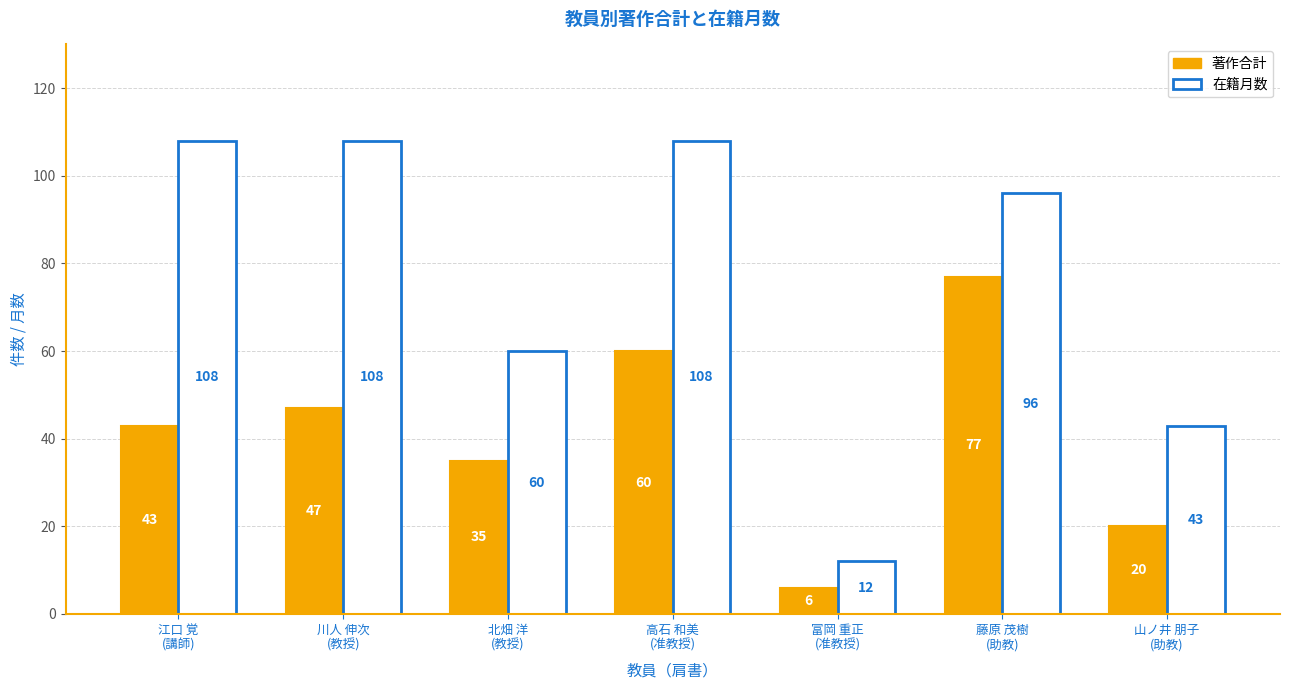

What is the average value of the 在籍月数 series?

76